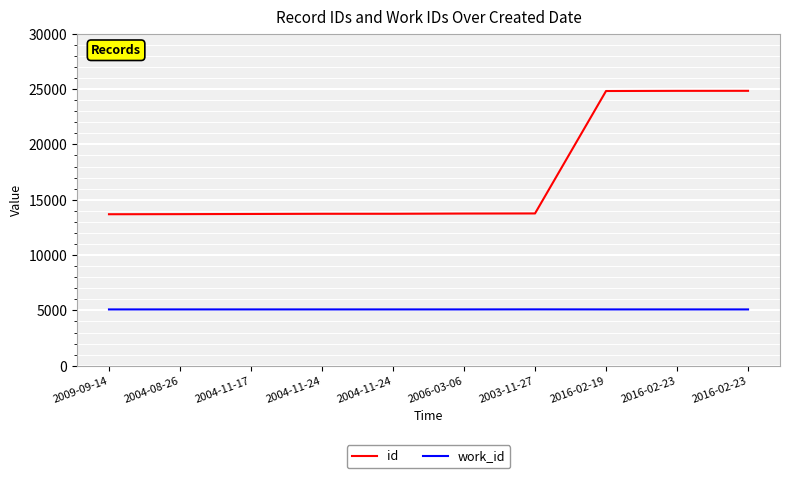

Where is work_id nearest to the value 5090?

2009-09-14